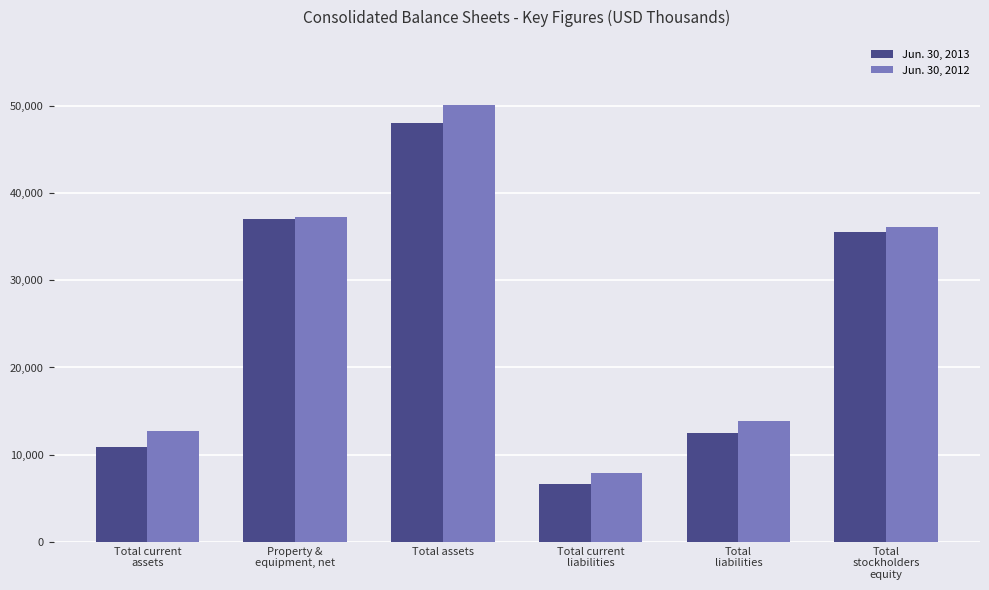

Which series has the widest spread of values?

Jun. 30, 2012